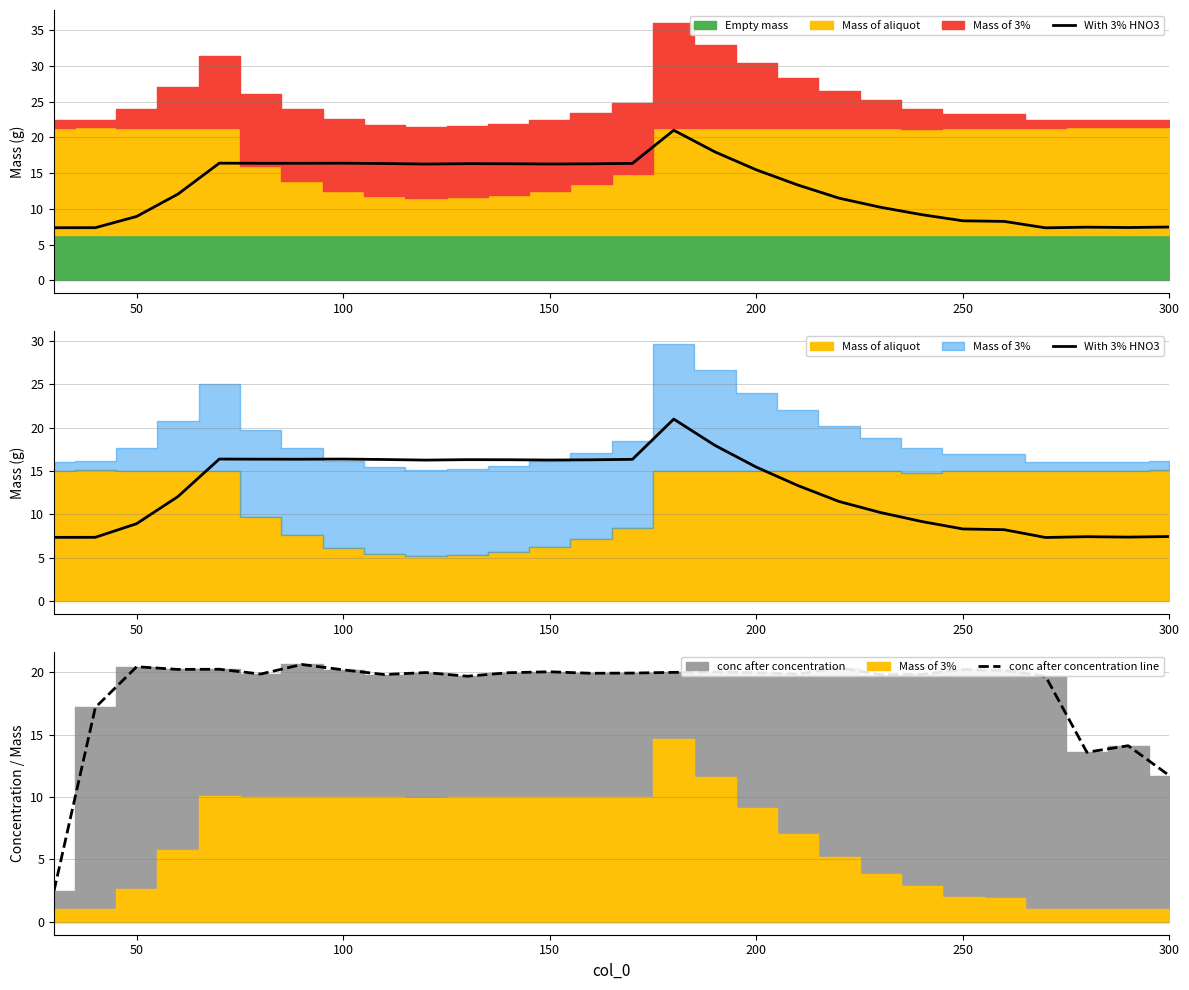

Where is conc after concentration line nearest to the value 11?

300